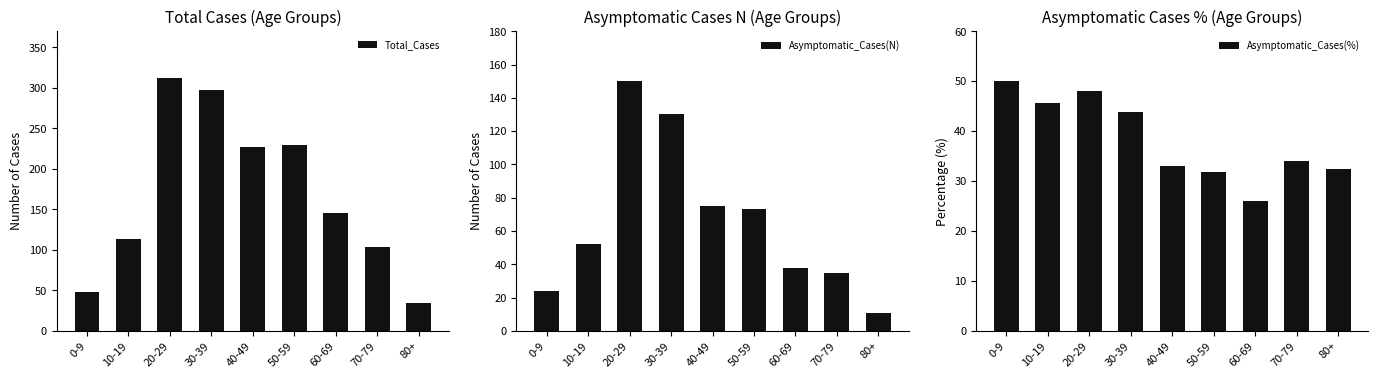

Reading left to right, what are all the values shown in this chart?

Total_Cases: 0-9=48.0	10-19=114.0	20-29=312.0	30-39=297.0	40-49=227.0	50-59=230.0	60-69=146.0	70-79=103.0	80+=34.0
Asymptomatic_Cases(N): 0-9=24.0	10-19=52.0	20-29=150.0	30-39=130.0	40-49=75.0	50-59=73.0	60-69=38.0	70-79=35.0	80+=11.0
Asymptomatic_Cases(%): 0-9=50.0	10-19=45.6	20-29=48.1	30-39=43.8	40-49=33.0	50-59=31.7	60-69=26.0	70-79=34.0	80+=32.4